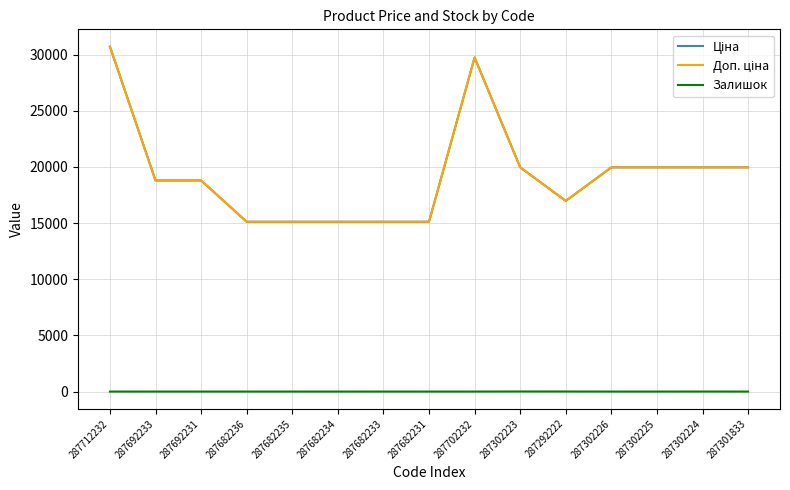

Is this an area chart (filled region under the line)?

No